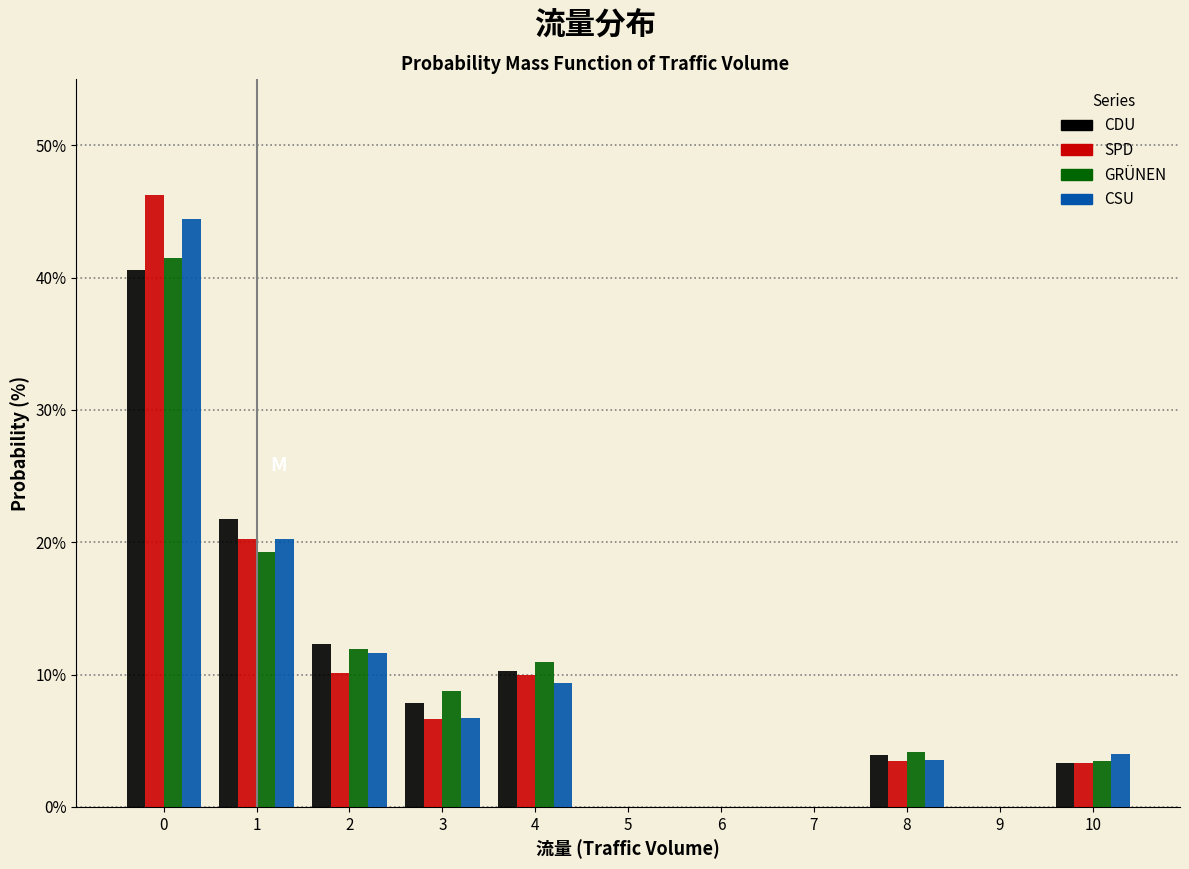

The value of CDU at 4 is 14.7. True or false?

False